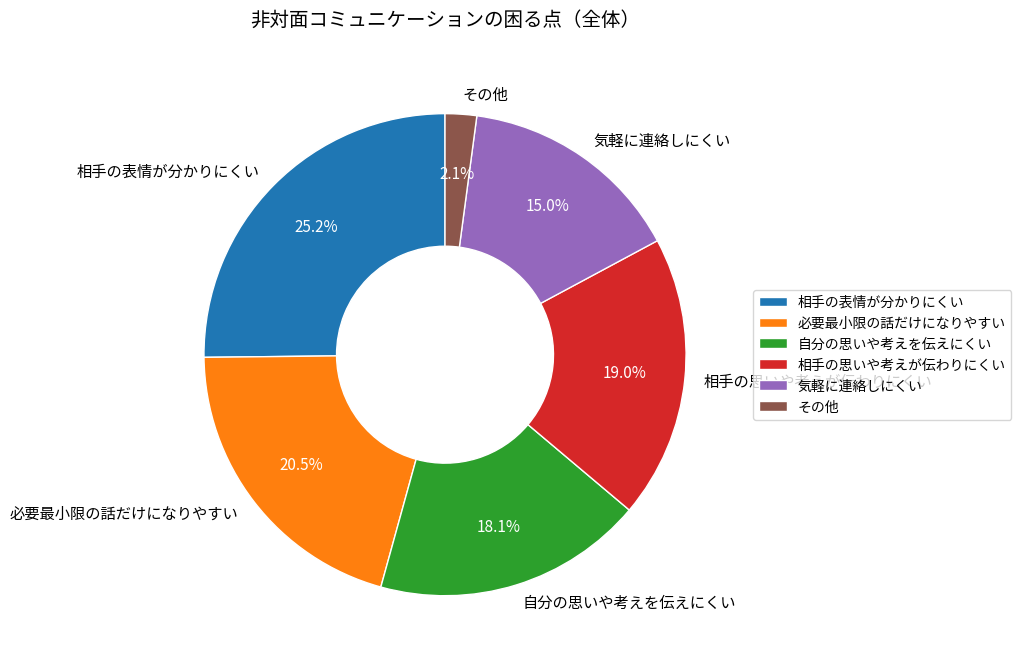

Rank the categories by value from lowest to highest.

その他, 気軽に連絡しにくい, 自分の思いや考えを伝えにくい, 相手の思いや考えが伝わりにくい, 必要最小限の話だけになりやすい, 相手の表情が分かりにくい